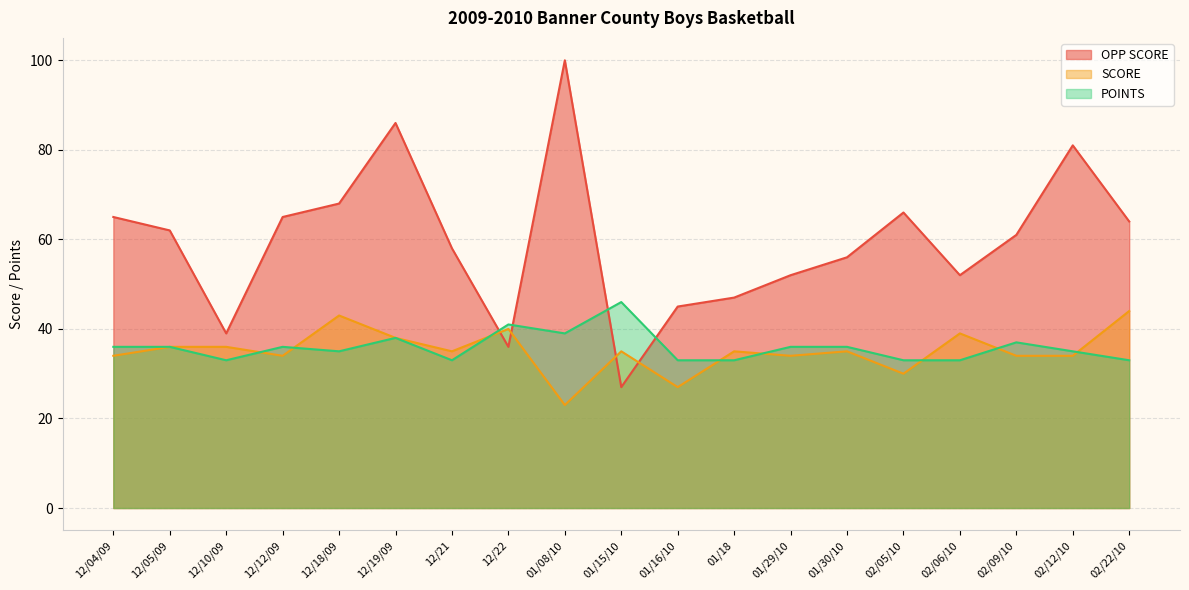

What is the average value of the SCORE series?

35